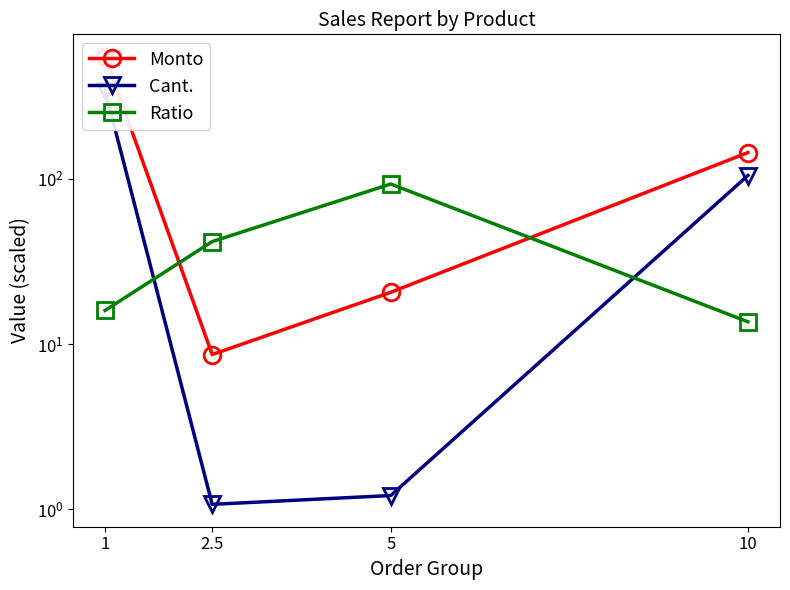

Between 5 and 2.5, which is larger?

5